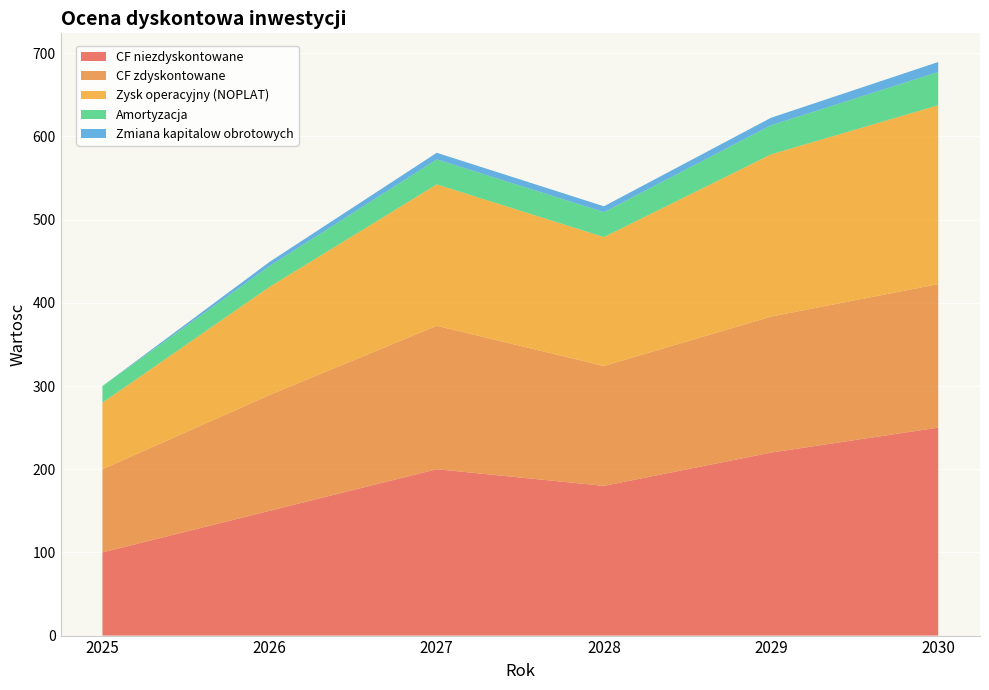

The CF niezdyskontowane series shows 220.0 at 2029. True or false?

True